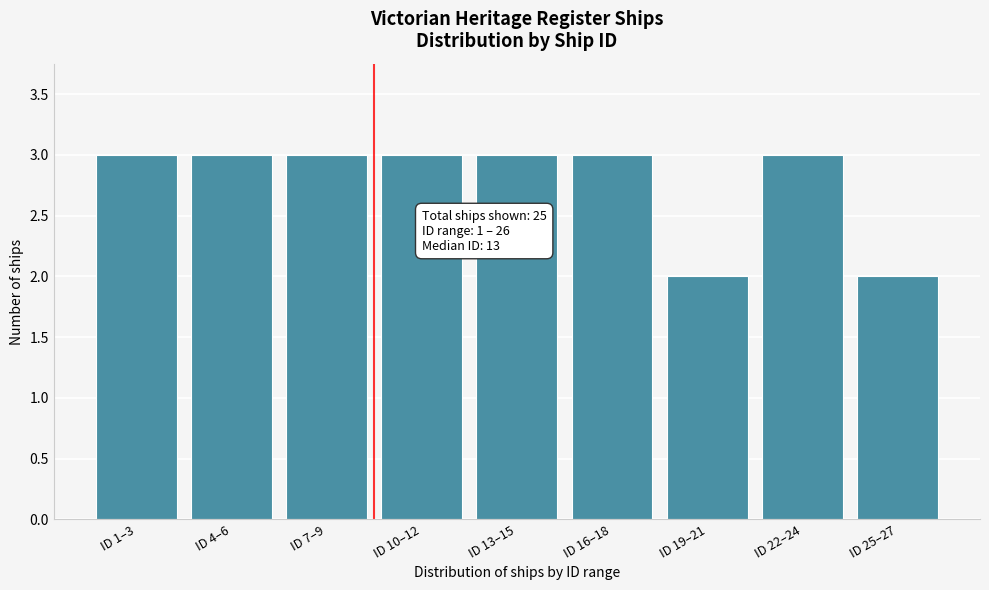

Reading right to left, list all the values displayed in this chart.

ID 25–27=2	ID 22–24=3	ID 19–21=2	ID 16–18=3	ID 13–15=3	ID 10–12=3	ID 7–9=3	ID 4–6=3	ID 1–3=3